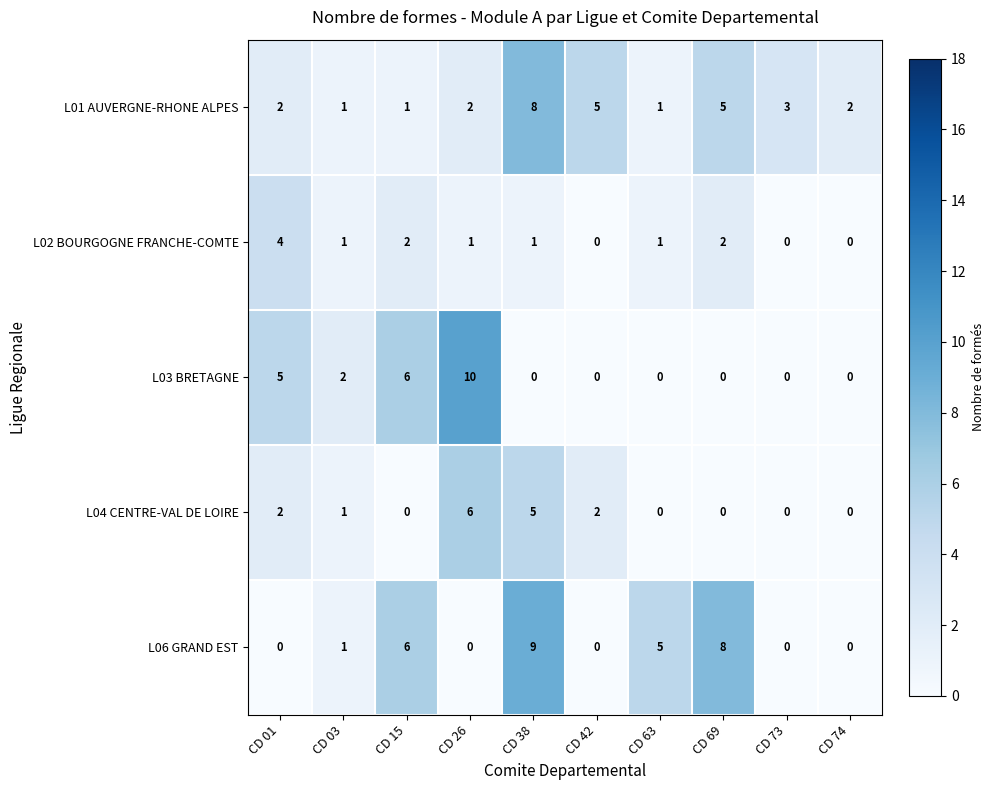

What is the spread (max minus min) of values at CD 01?

5